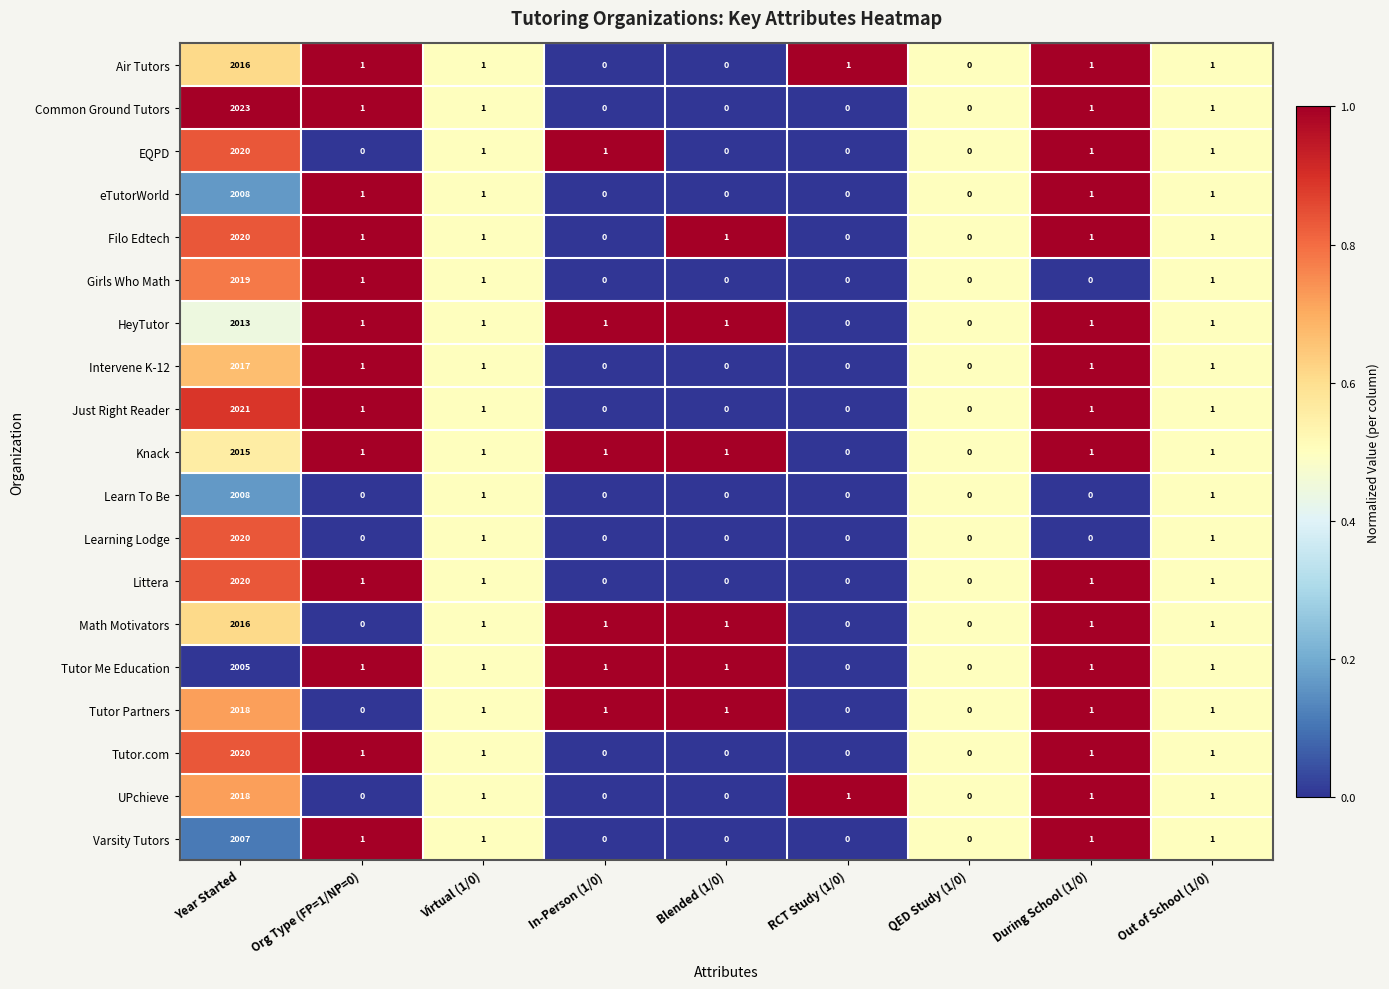

Which series has the largest range (max minus min)?

Common Ground Tutors